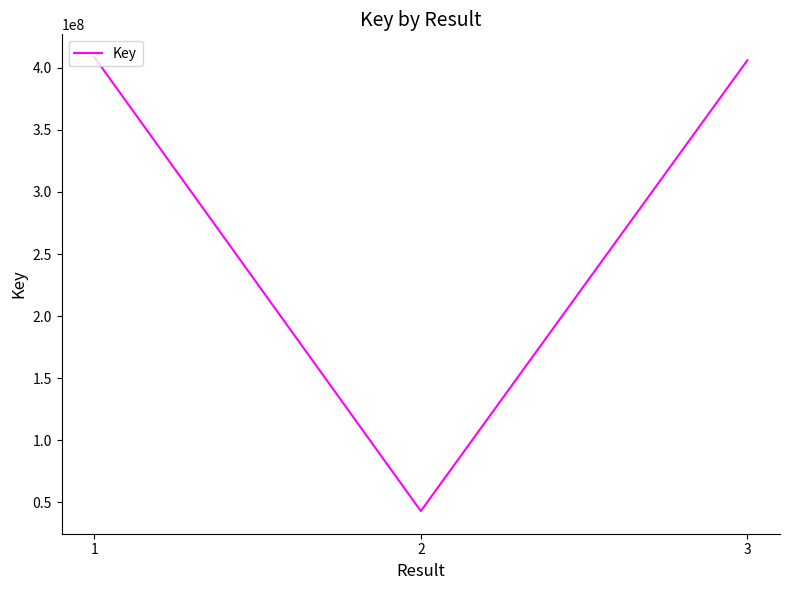

At which label is the value closest to 225802843?

3